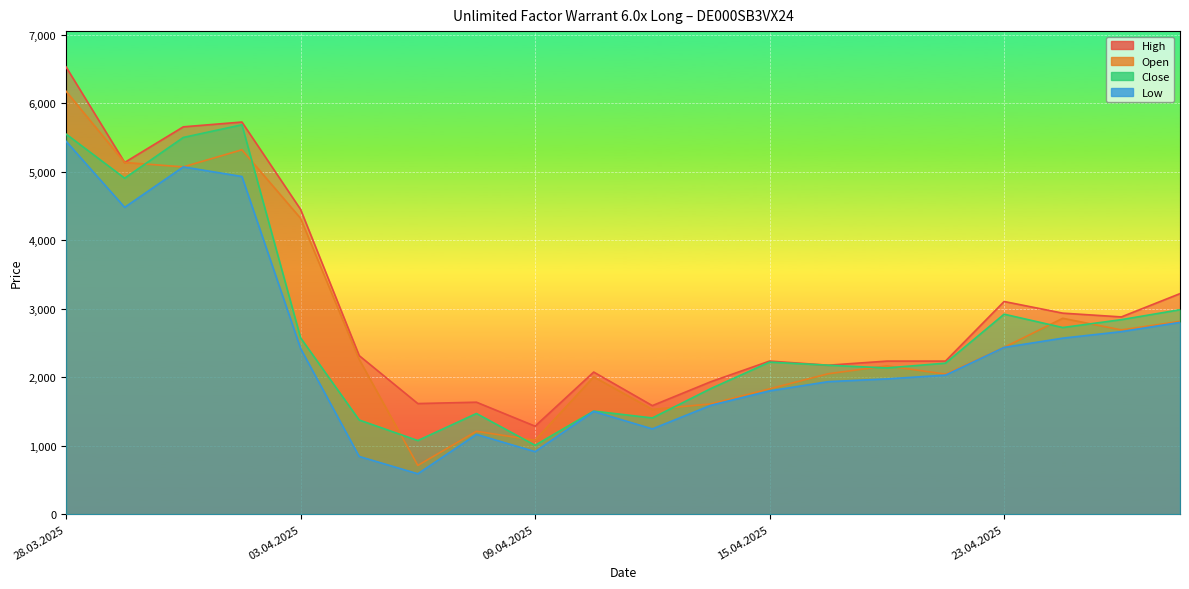

What is the spread (max minus min) of values at 02.04.2025?

795